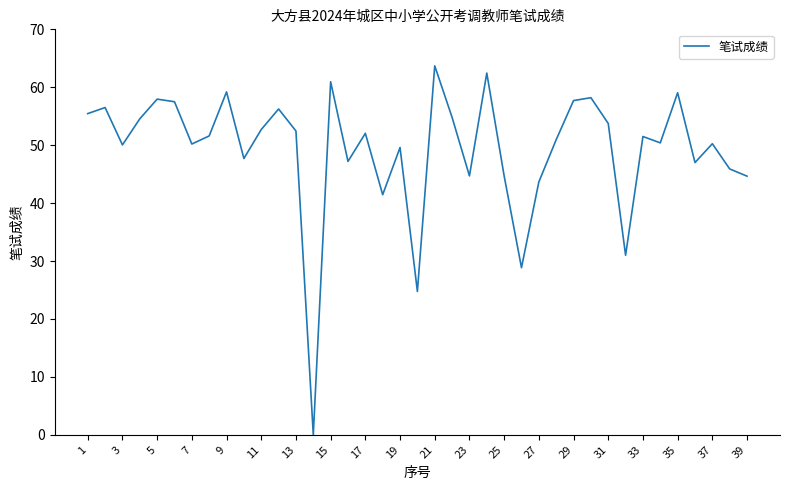

What is the difference between the maximum and minimum values?

63.7